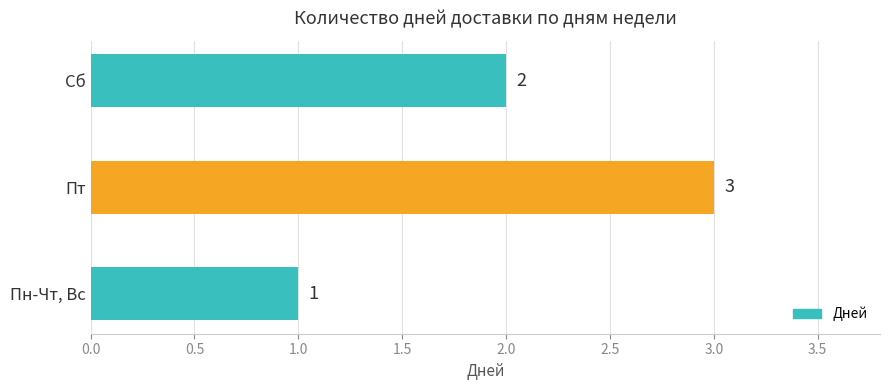

Reading top to bottom, list all the values displayed in this chart.

2	3	1